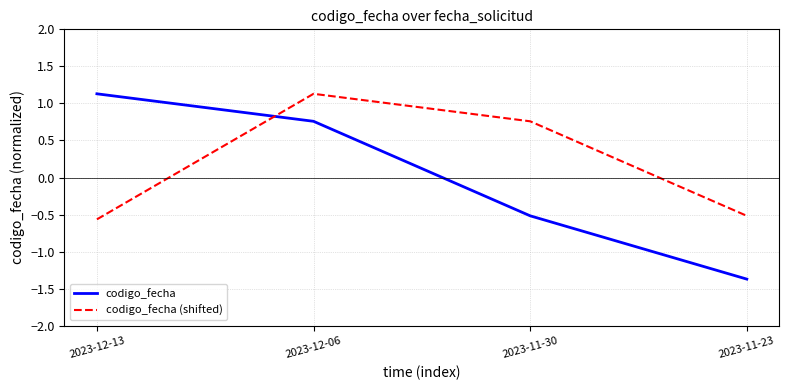

How many intersections are there between codigo_fecha (shifted) and codigo_fecha?

1